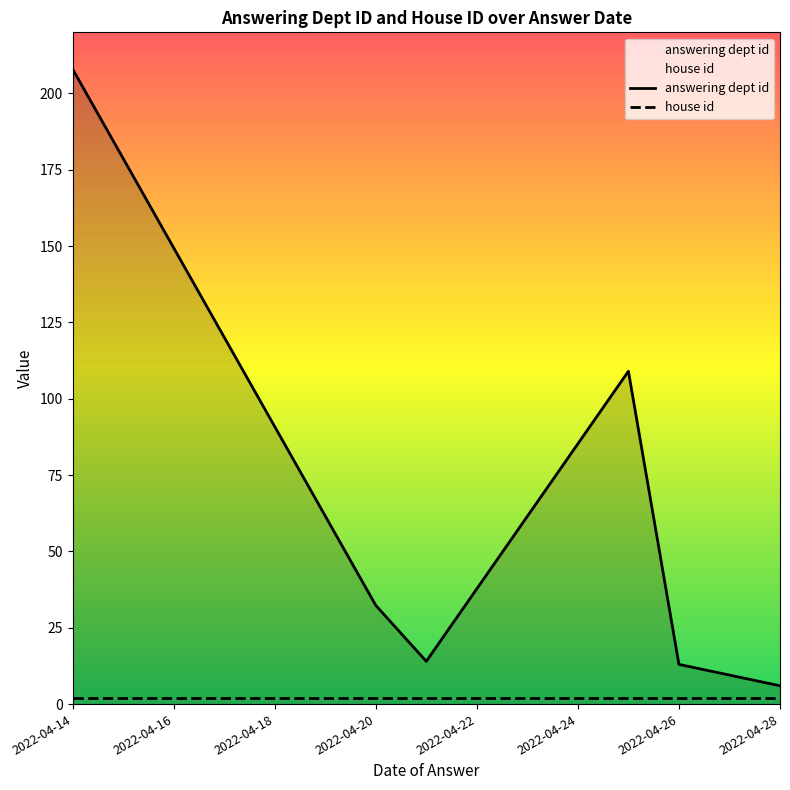

At 2022-04-24, list the series in order from smallest to largest.

house id, answering dept id